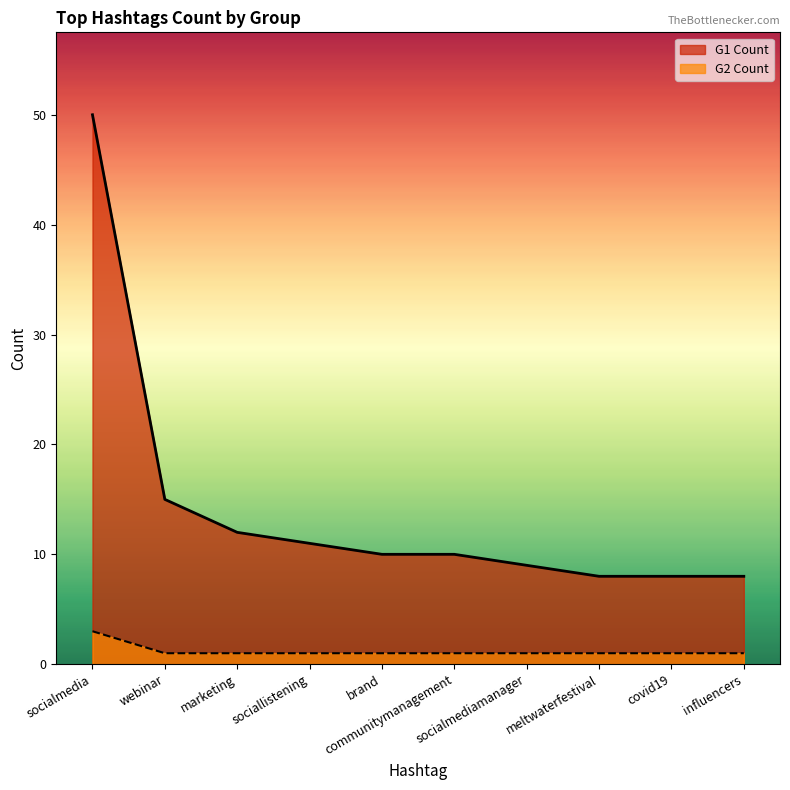

Reading left to right, list all the values displayed in this chart.

G1 Count: 50	15	12	11	10	10	9	8	8	8
G2 Count: 3	1	1	1	1	1	1	1	1	1